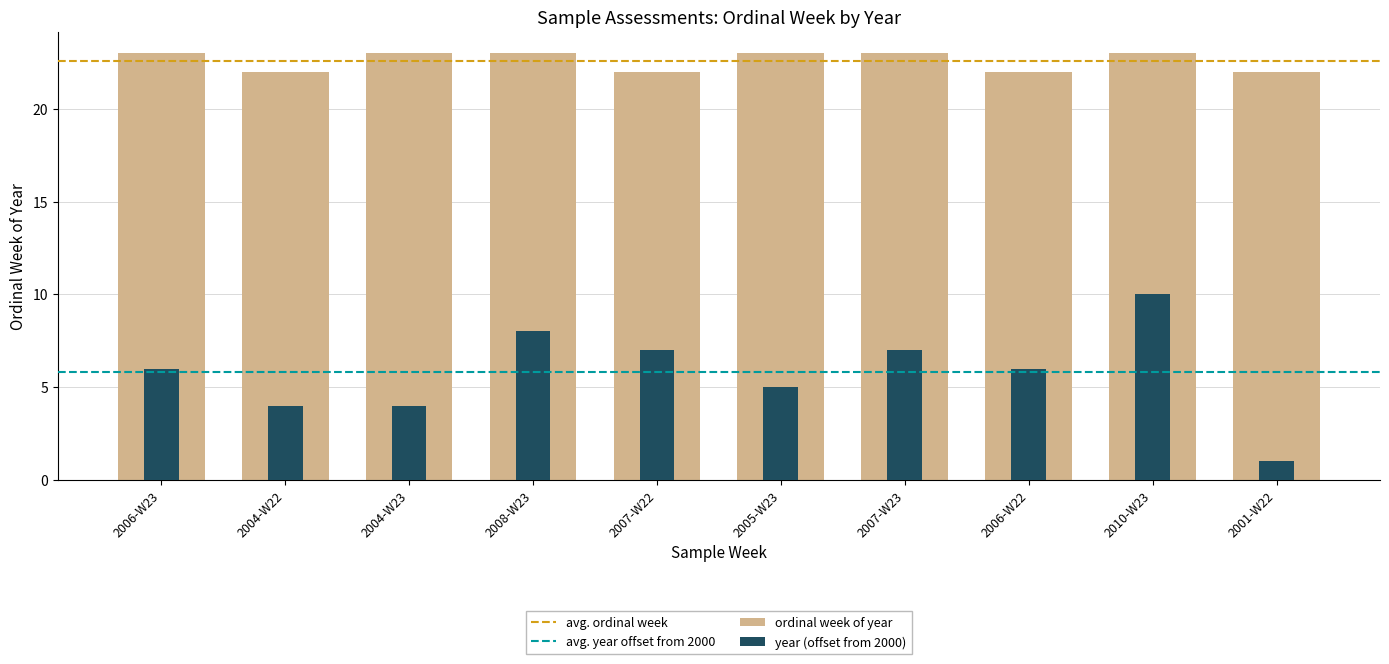

What is the maximum value shown in the chart?

23